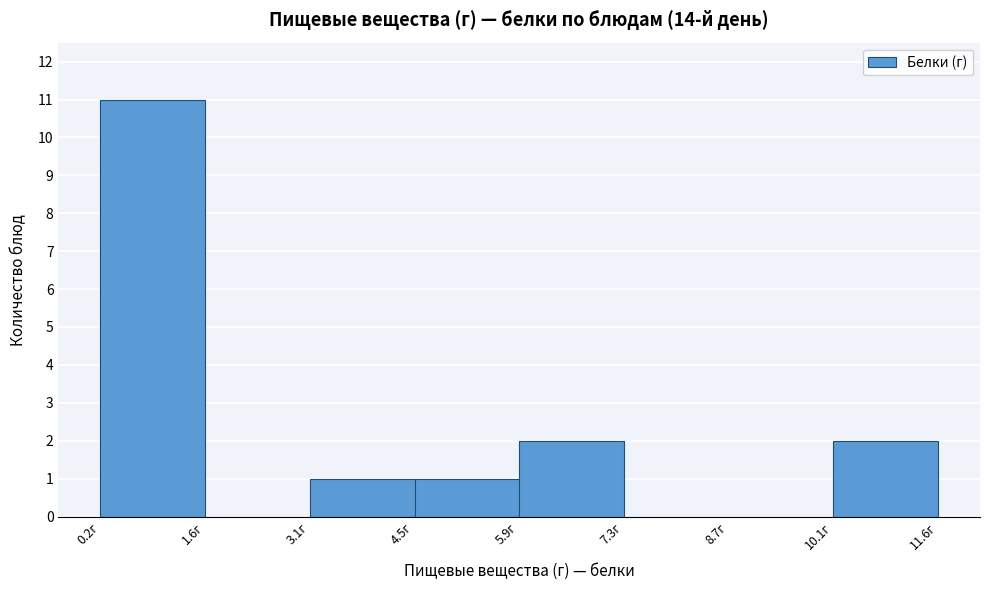

Over which range of the x-axis is the bar tallest?

0.2 to 1.6